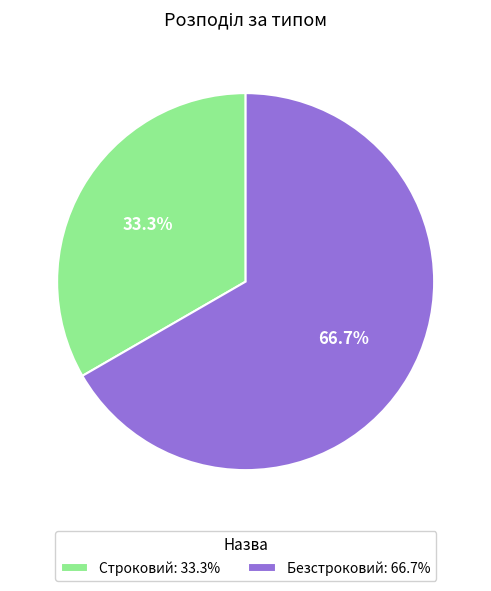

Which category has the biggest portion of the pie?

Безстроковий